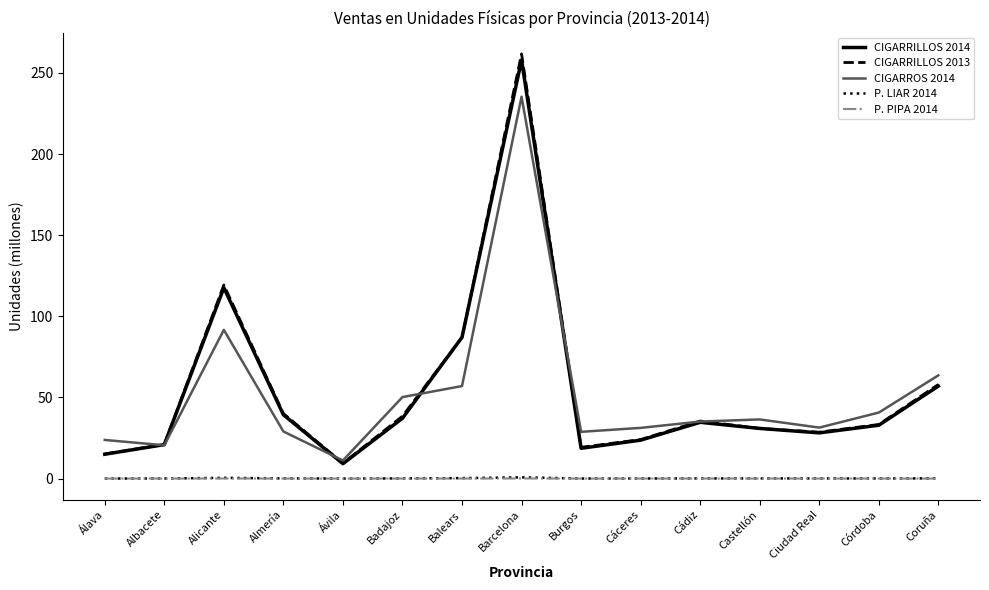

Which series changed the most between Alicante and Badajoz?

CIGARRILLOS 2013